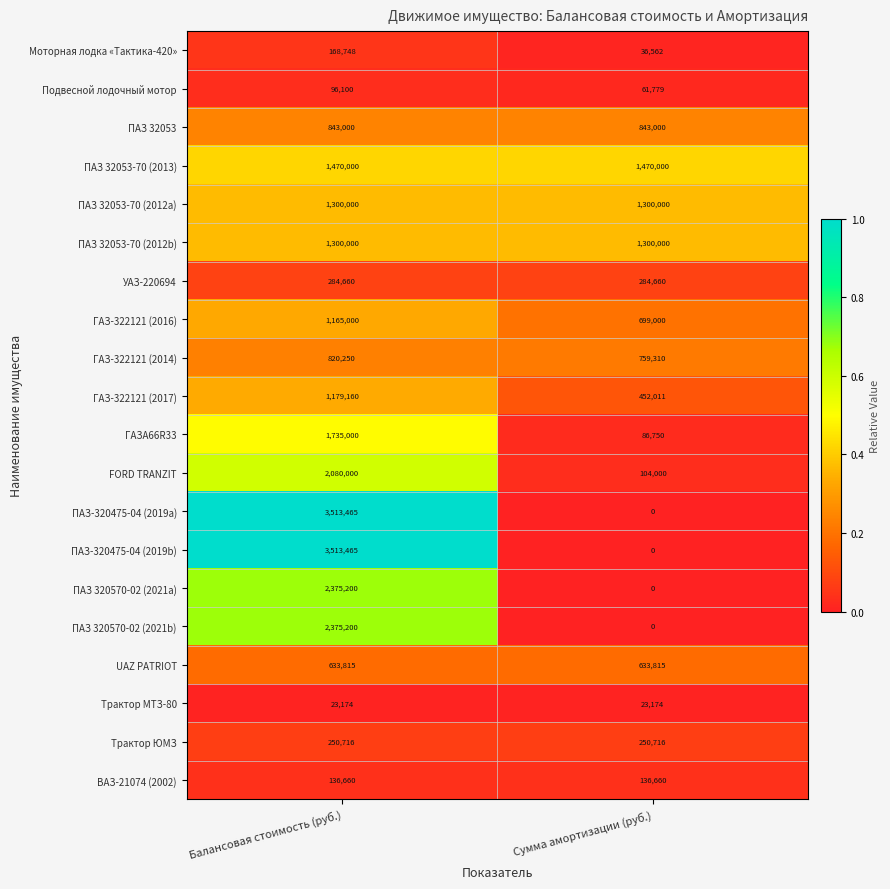

The ВАЗ-21074 (2002) series shows 136660 at Балансовая стоимость (руб.). True or false?

True